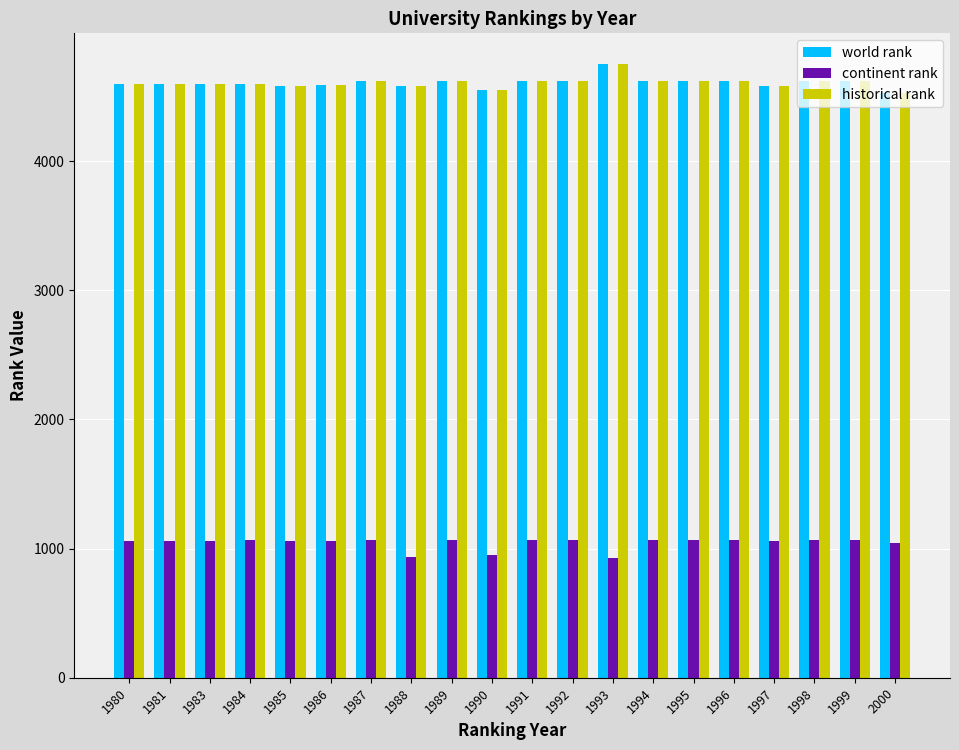

What is the total value across all series at 1993?

10435